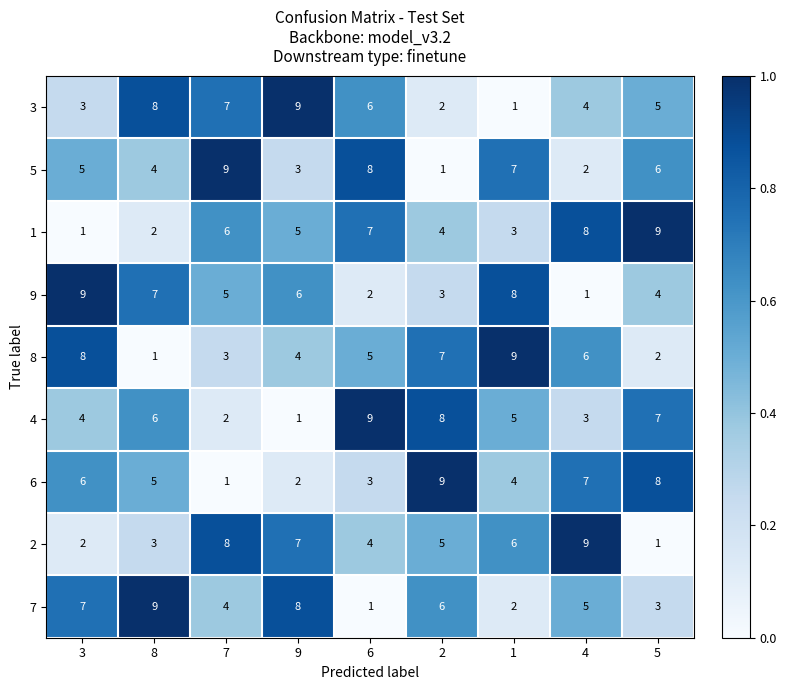

Between 1 and 5, which series saw the biggest shift?

8